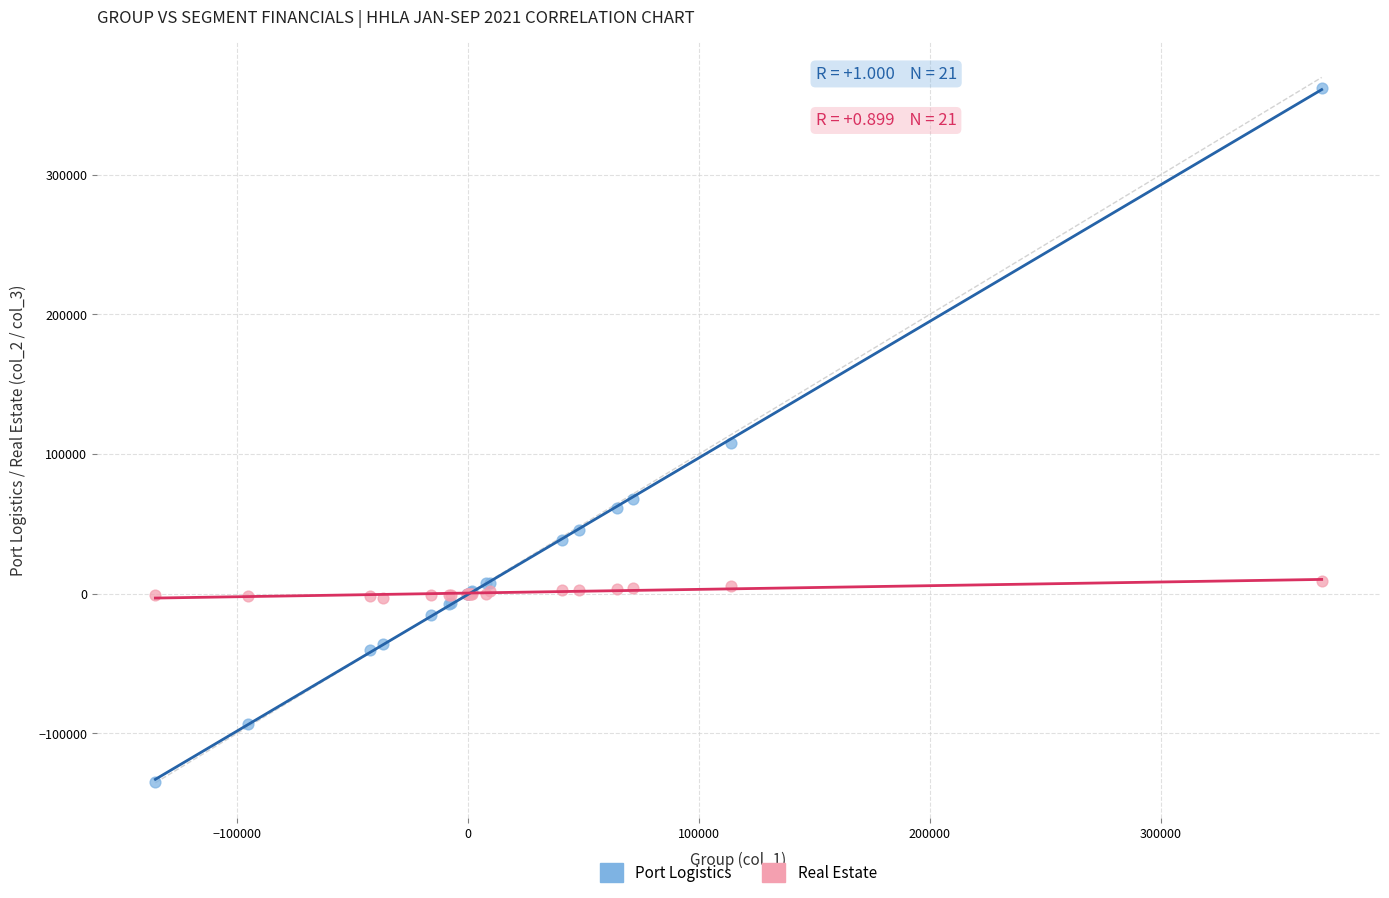

In the Port Logistics series, what Y value is closest to 113804?

108089.0